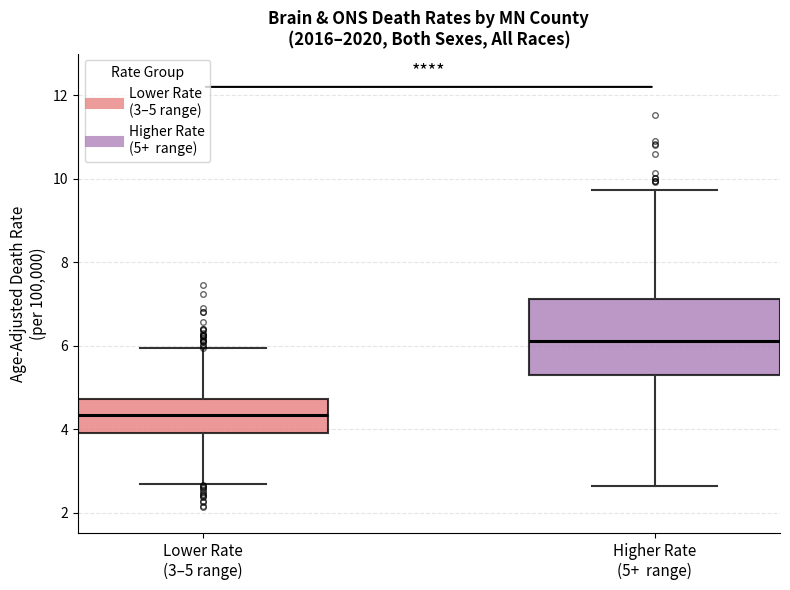

Reading left to right, transcribe this box plot: for each box, give where its median line is, the range the box spans, and where its two whiskers end, as read against the y-axis. The values are not printed on the chart, so give them approximately, as read against the axis.

Lower Rate (3–5 range): median 4.4, box 4.0 to 4.8, whiskers 2.6 to 6.0
Higher Rate (5+ range): median 6.2, box 5.2 to 7.2, whiskers 2.6 to 9.8